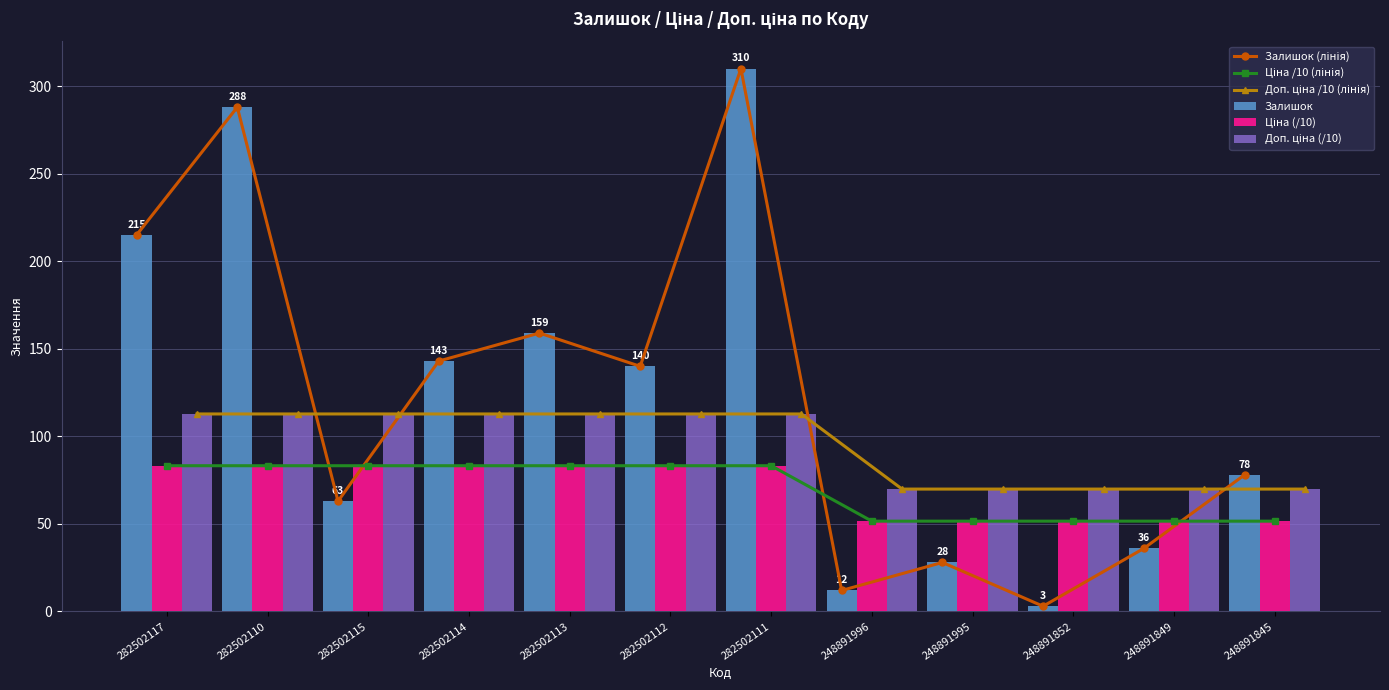

What is the average value of the Ціна (/10) series?

70.0